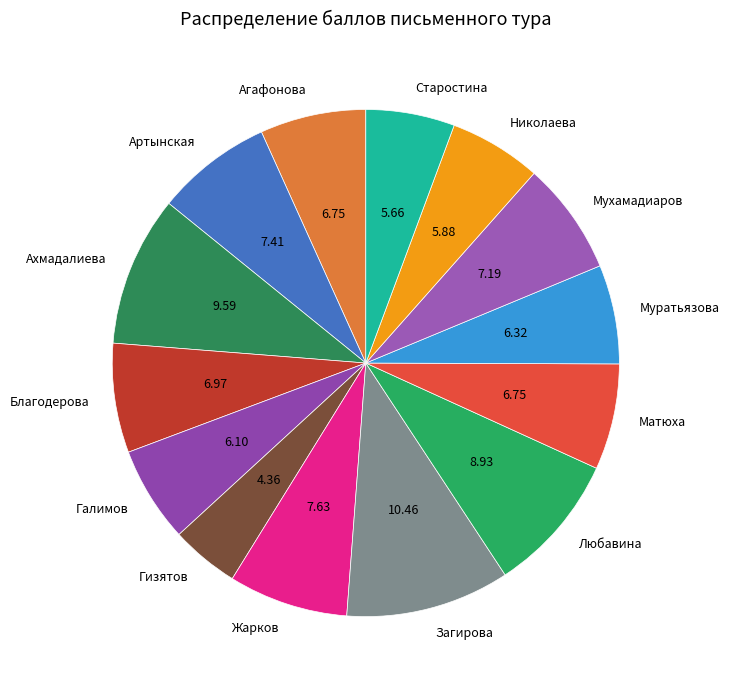

Is Артынская the majority of the pie?

No